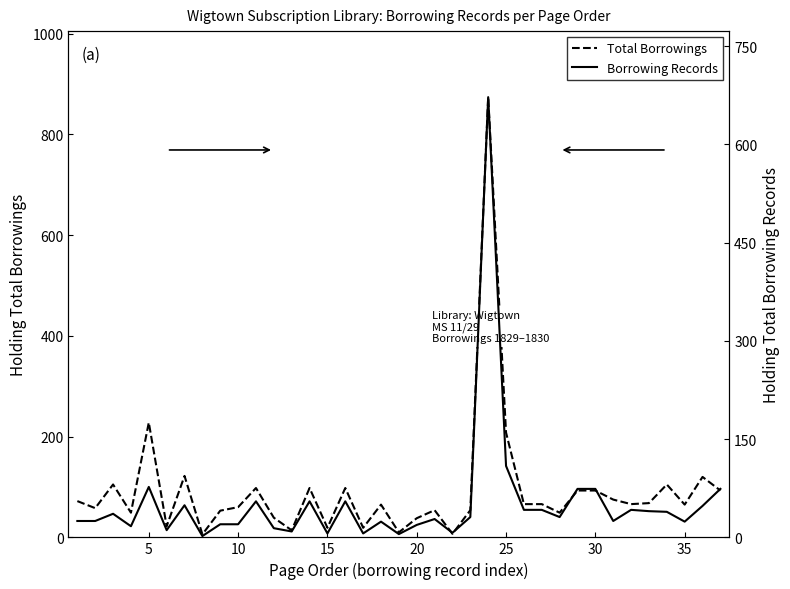

True or false: Borrowing Records and Total Borrowings cross at least once.

False